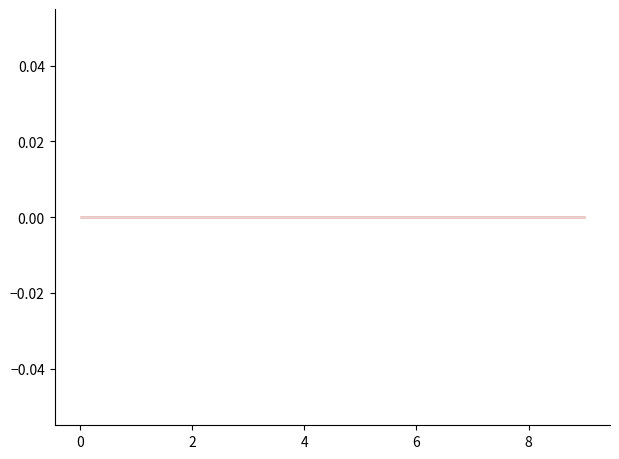

The 11月8日单价 series shows 1.3 at 三角饼. True or false?

False